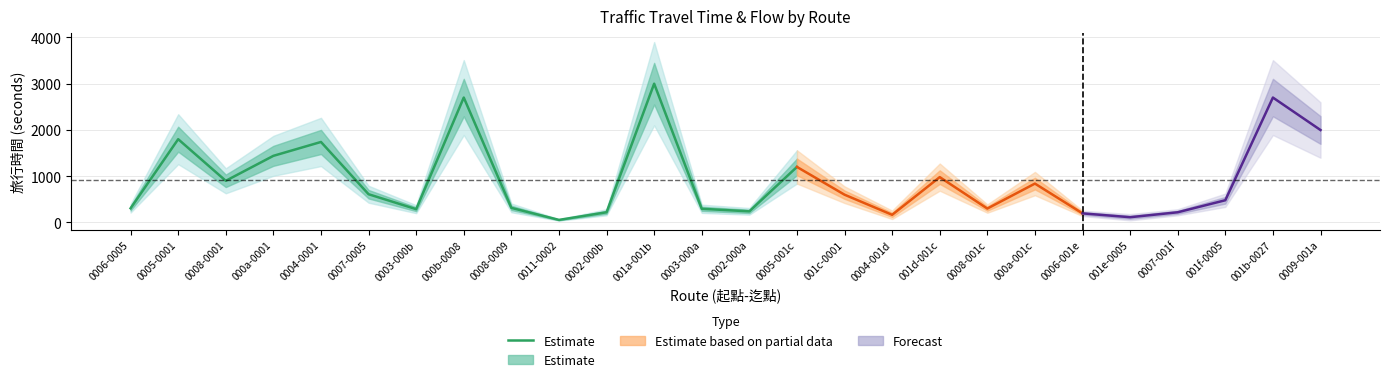

What value does the data have at 0006-0005, to the nearest 10?

310